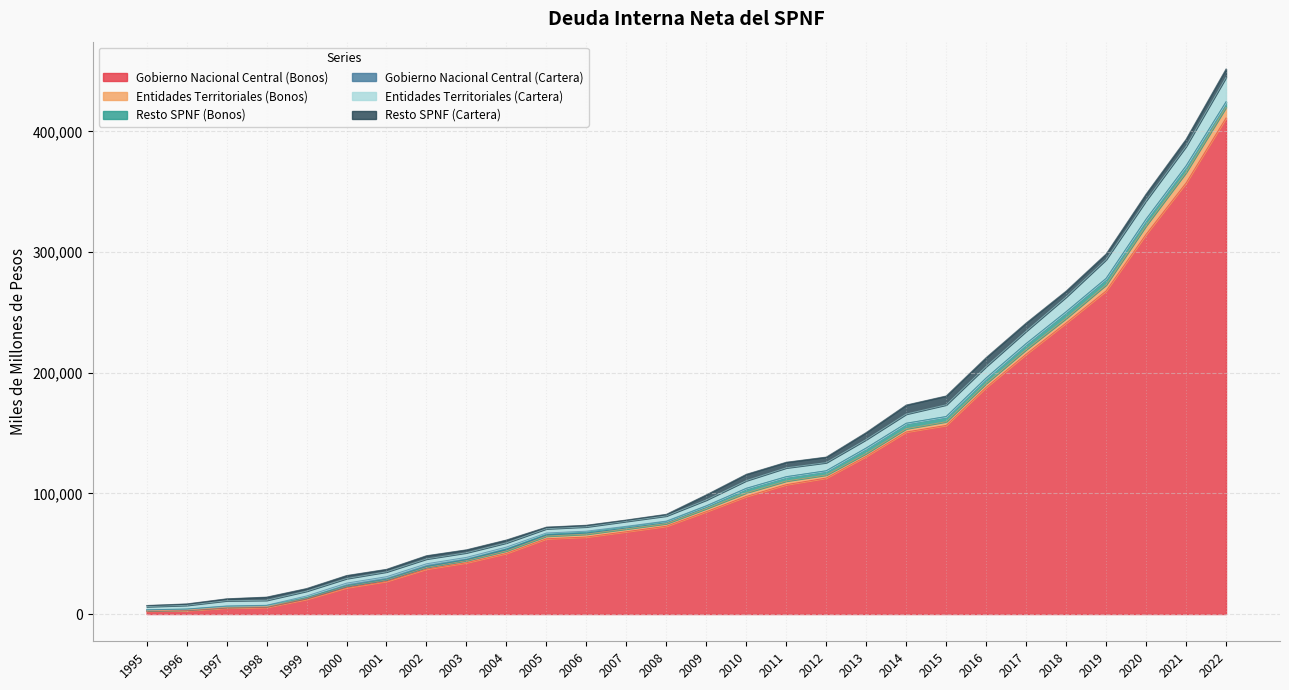

Does the chart have visible grid lines?

Yes